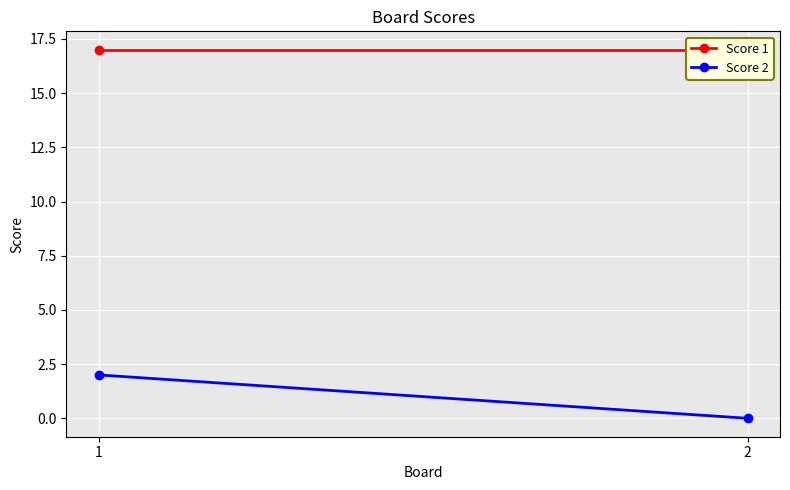

What is the total value across all series at 2?

17